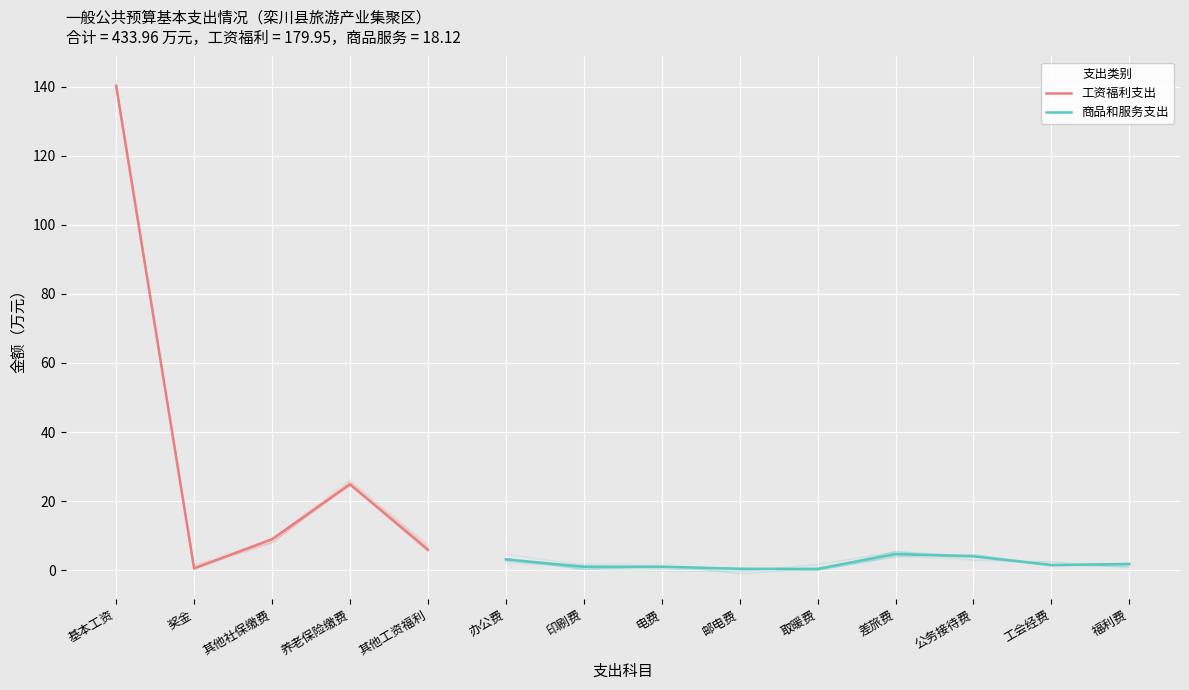

What is the label of the 7th point from the left?

印刷费